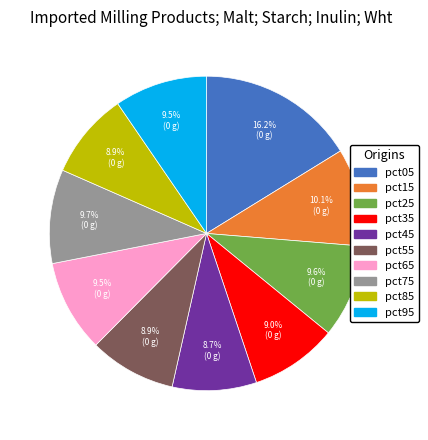

Does pct15 account for over 50% of the chart?

No